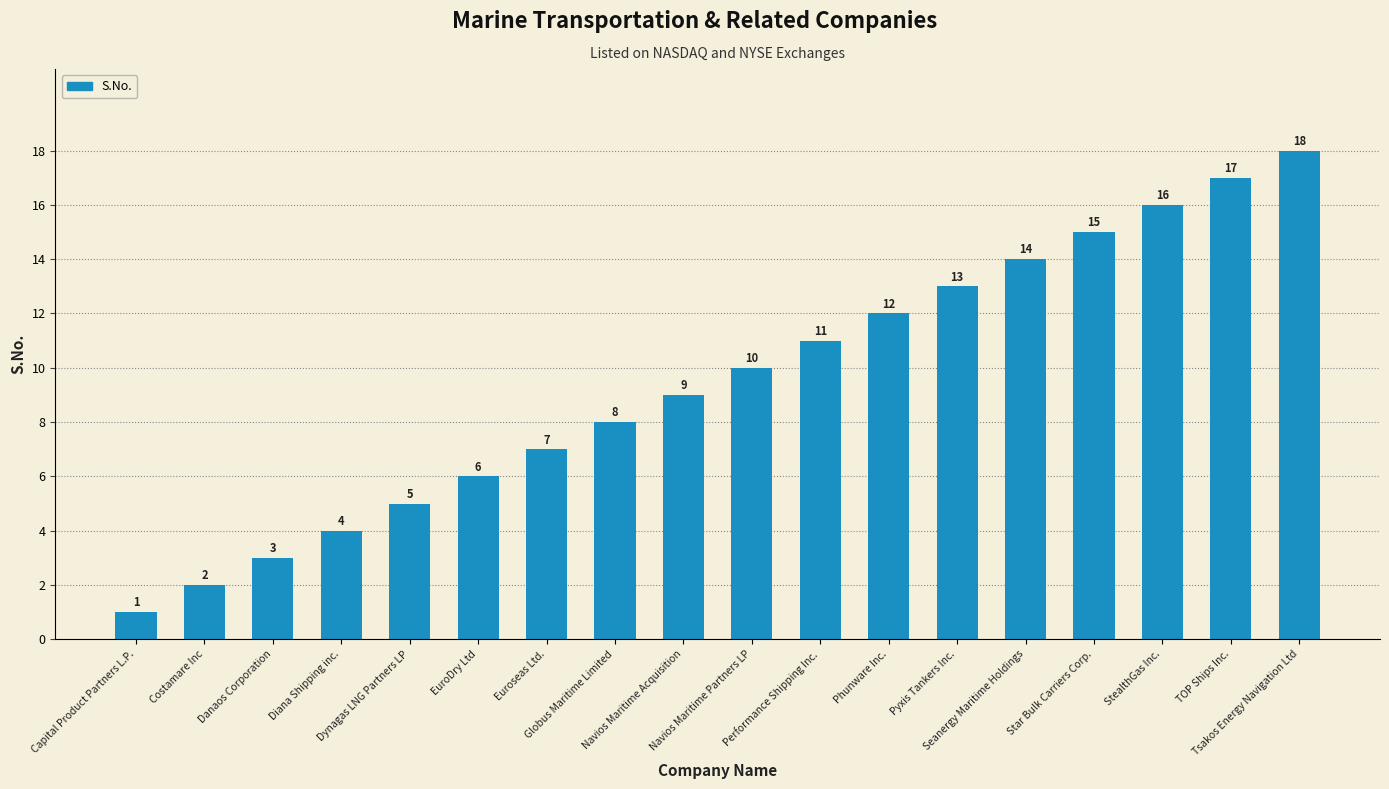

The value at Danaos Corporation is 3. True or false?

True